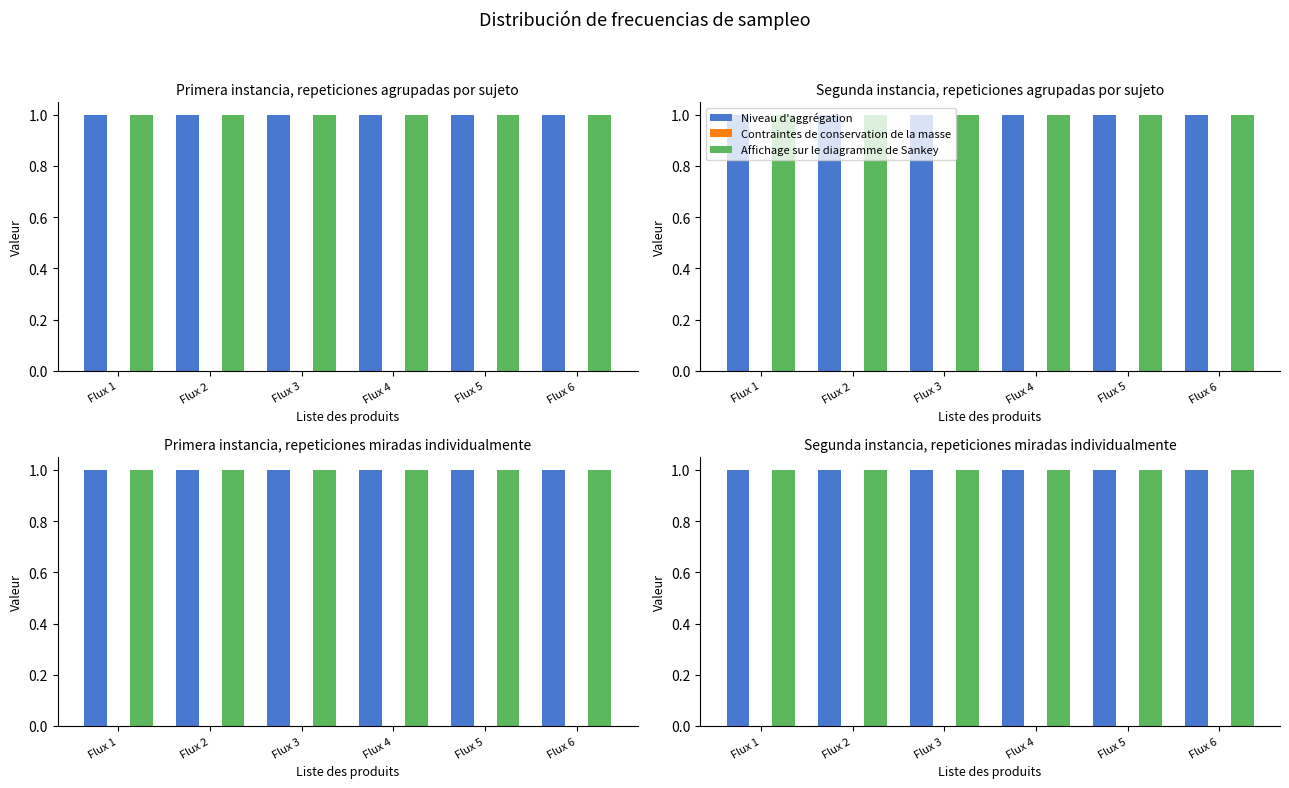

The Contraintes de conservation de la masse series shows 0 at Flux 4. True or false?

True